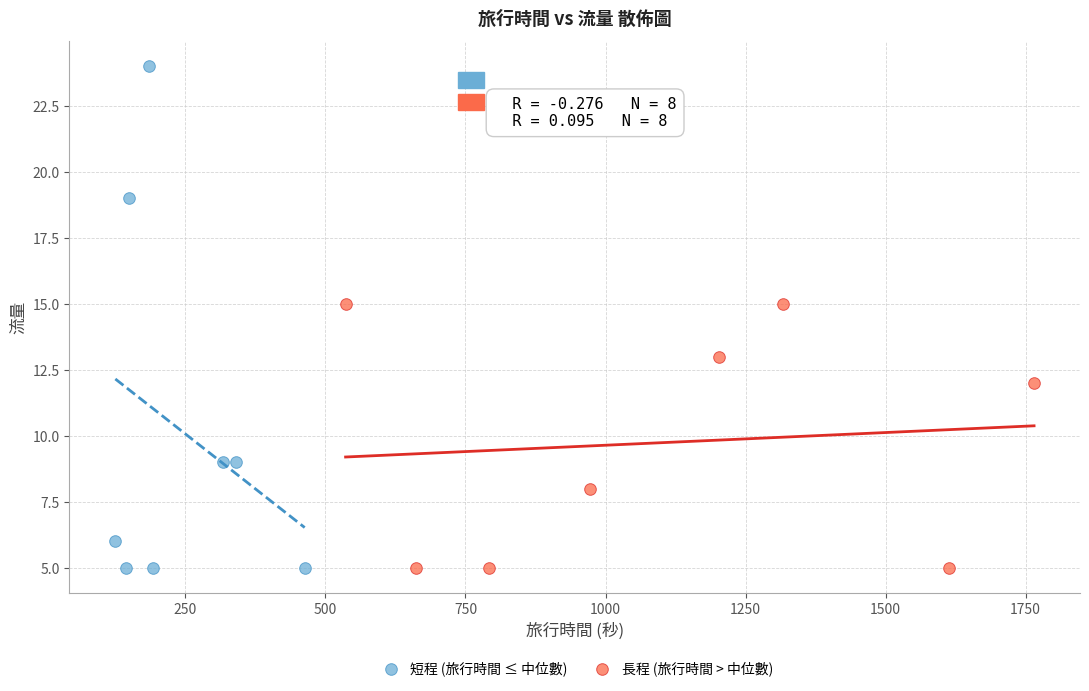

Which series contains the highest Y value?

短程 (旅行時間 ≤ 中位數)